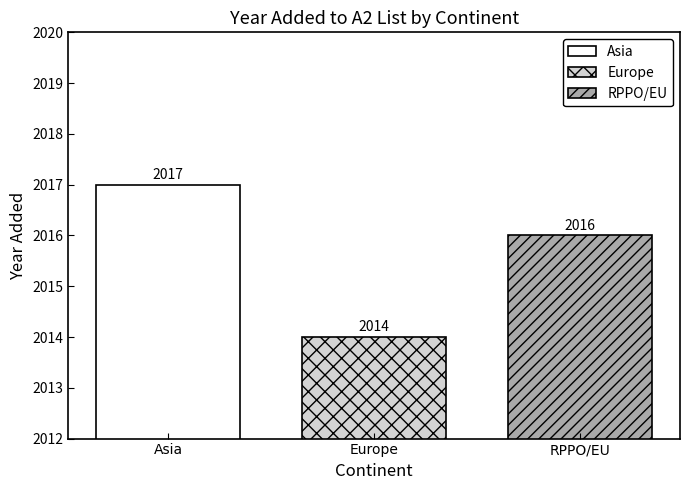

What is the maximum value shown in the chart?

2017